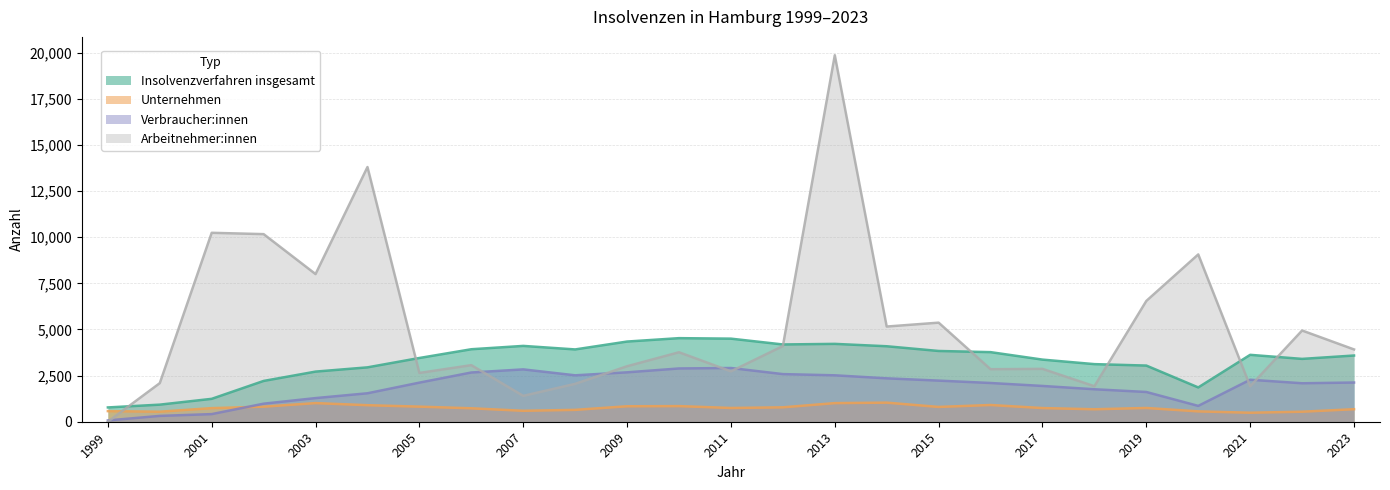

Which series has the largest range (max minus min)?

Arbeitnehmer:innen